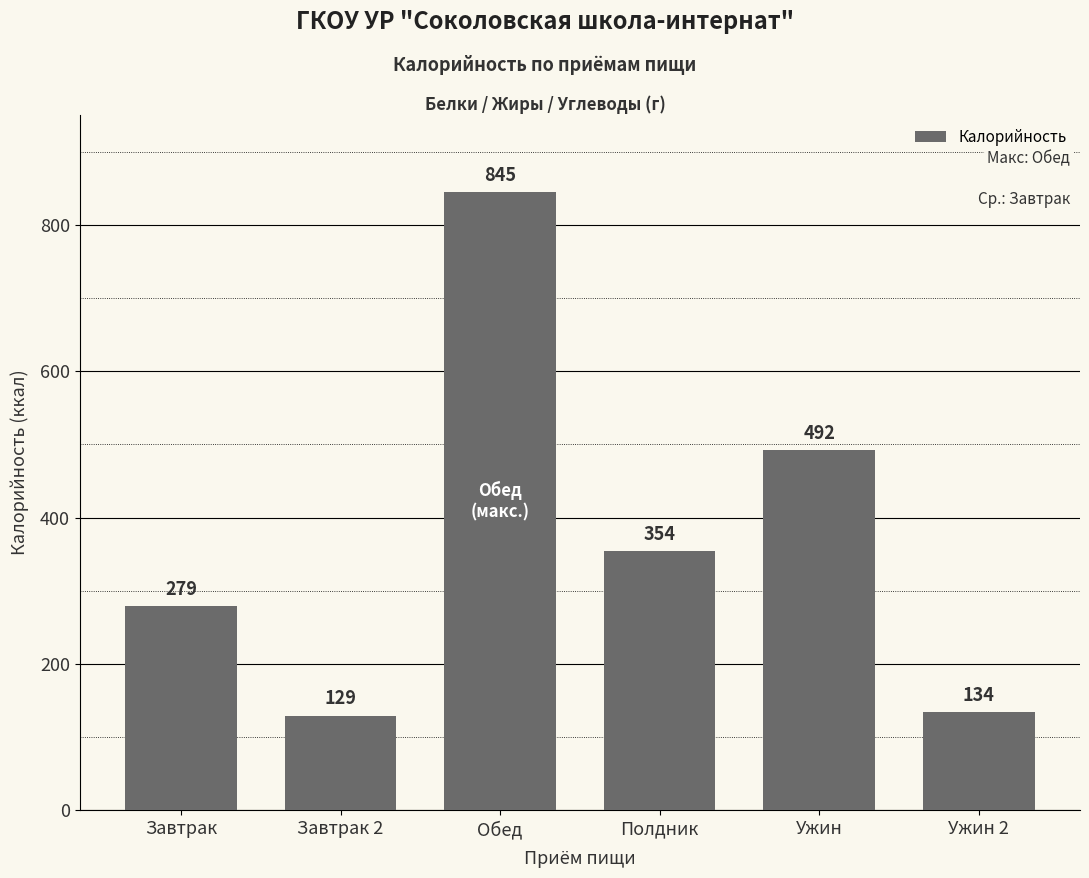

The chart shows a value of 492.2 at Ужин. True or false?

True